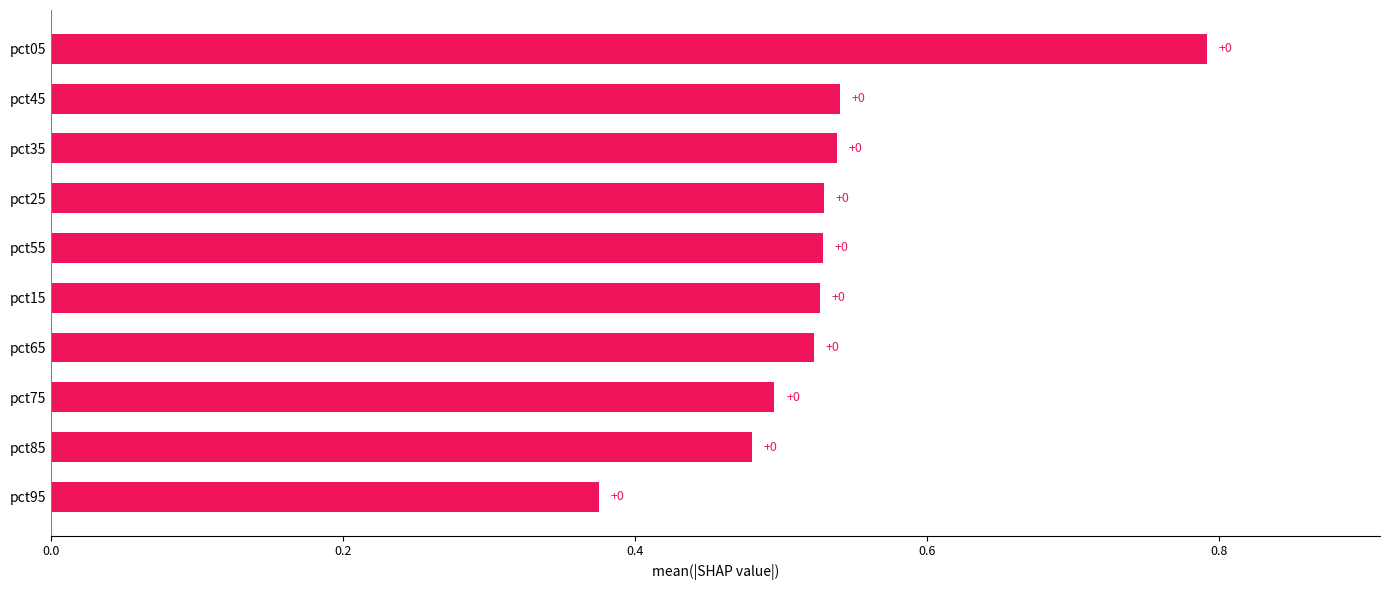

How many bars are there in total?

10